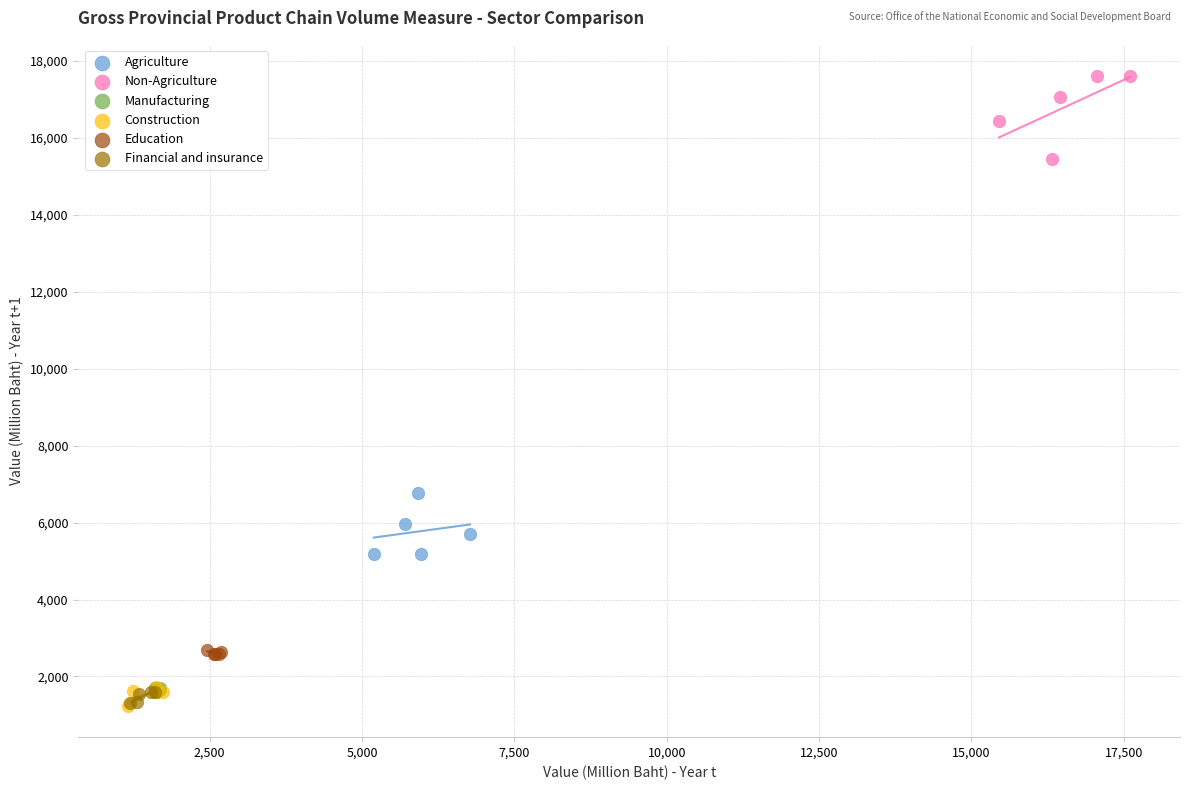

Which series reaches the maximum Y coordinate?

Non-Agriculture